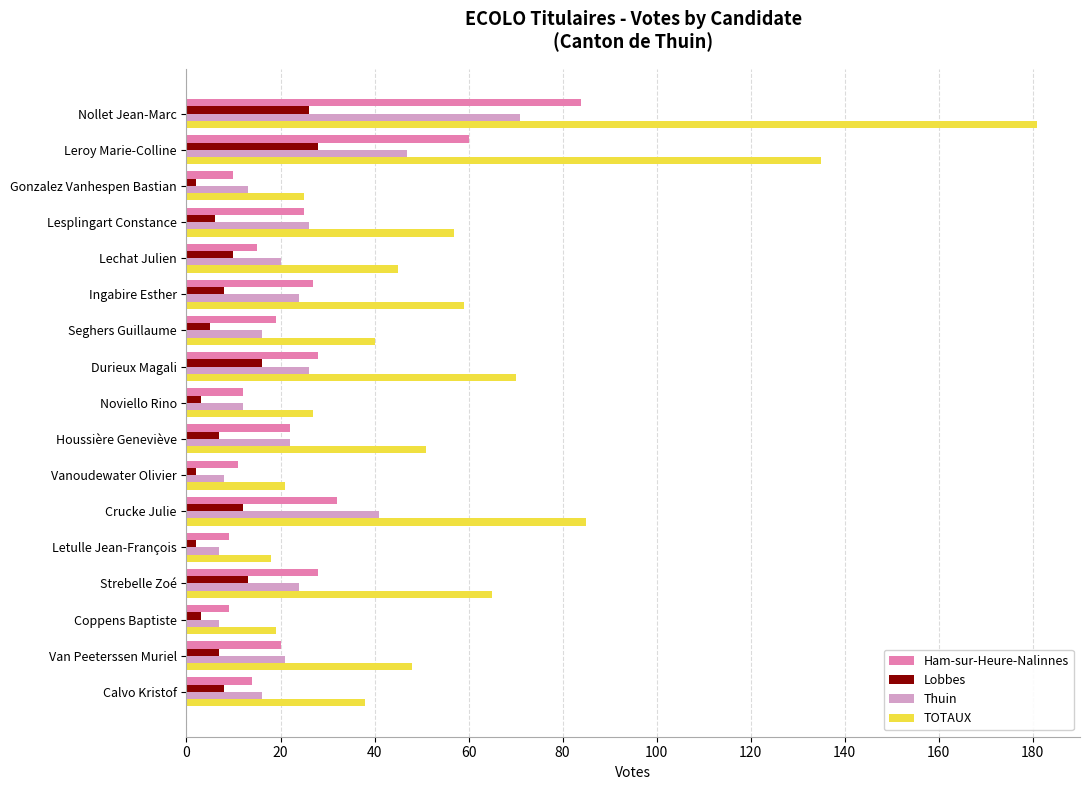

The Thuin series shows 7 at Coppens Baptiste. True or false?

True